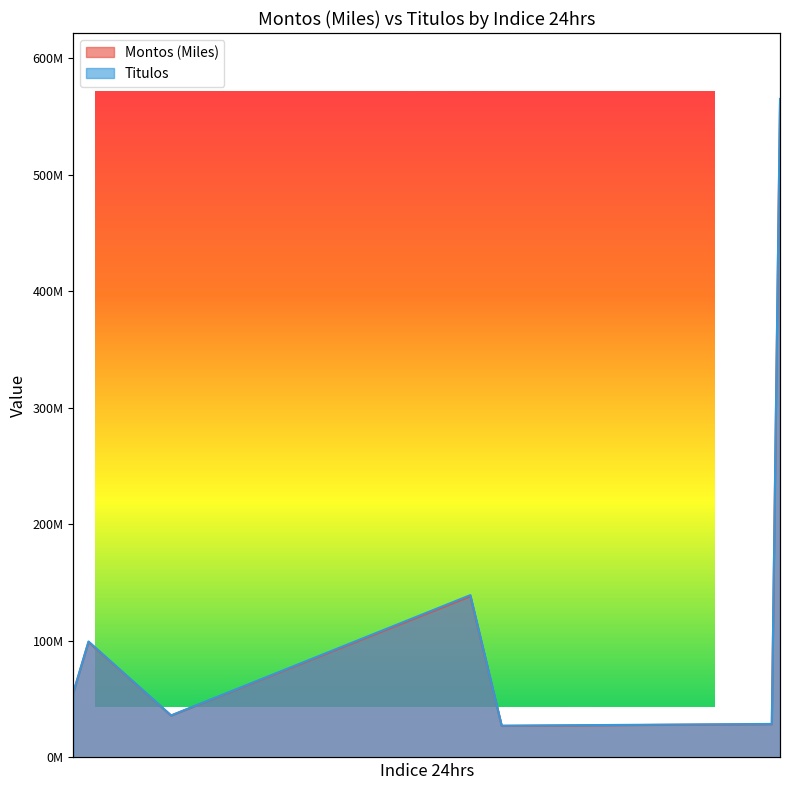

What is the total value across all series at G_NAFIN_14284?

198605356.7